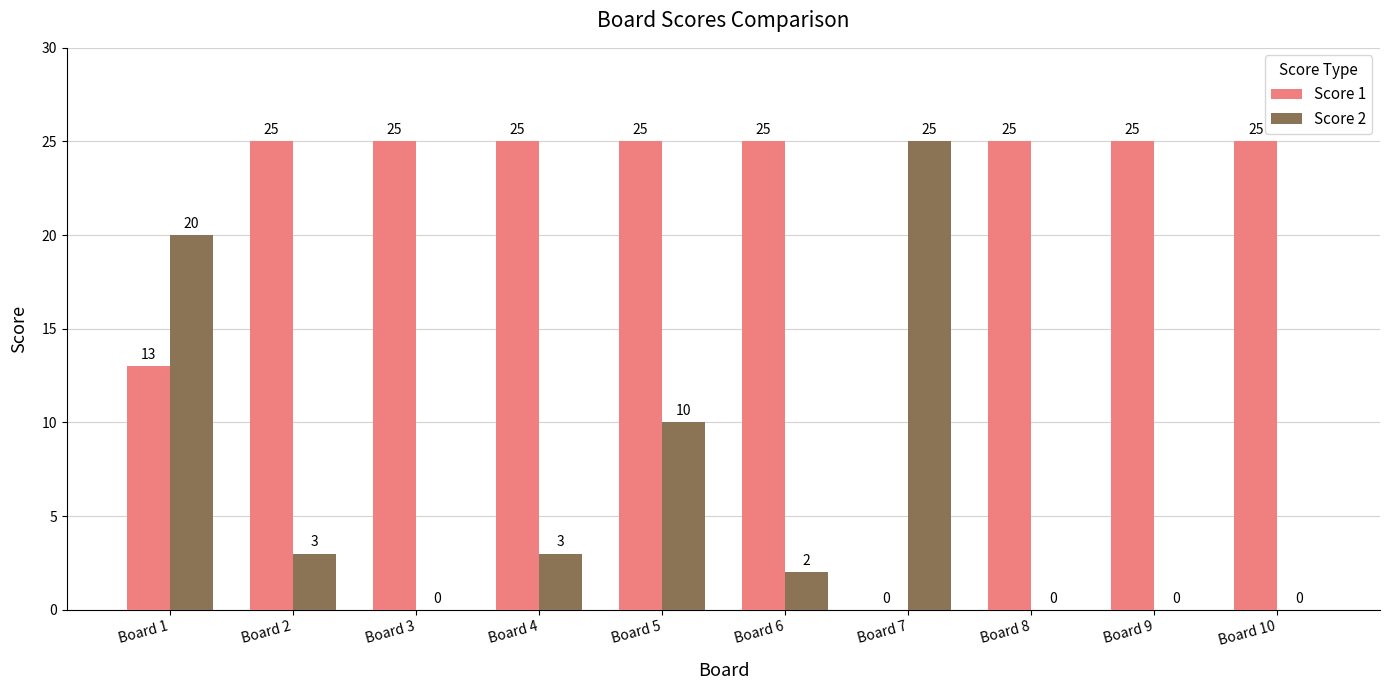

What is the sum of all Score 2 values?

63